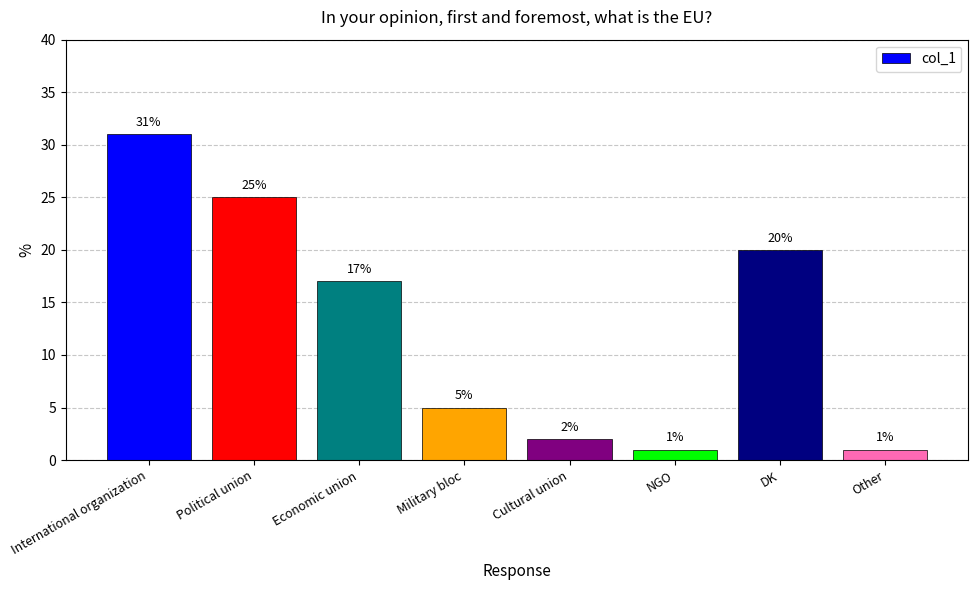

How many series are shown in this chart?

1